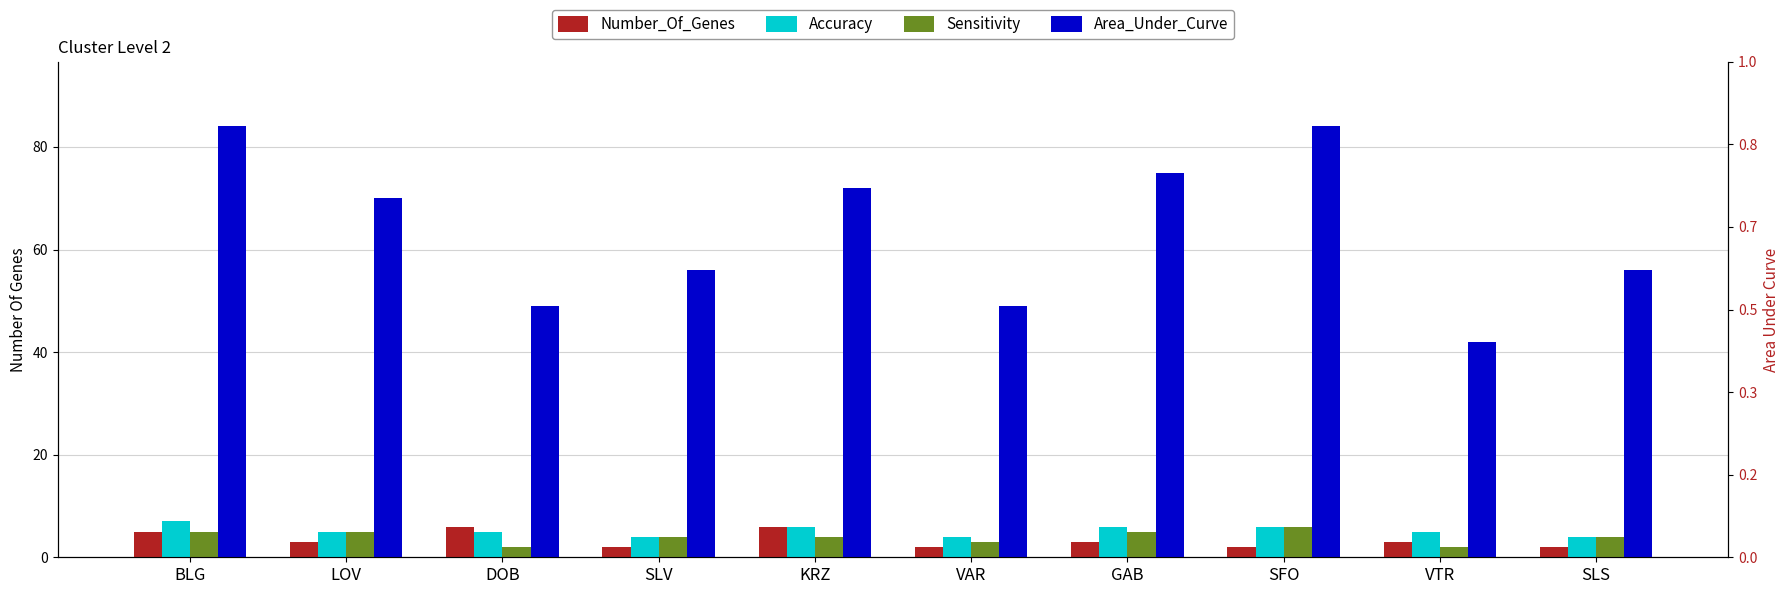

Which has a higher value, KRZ or LOV?

KRZ